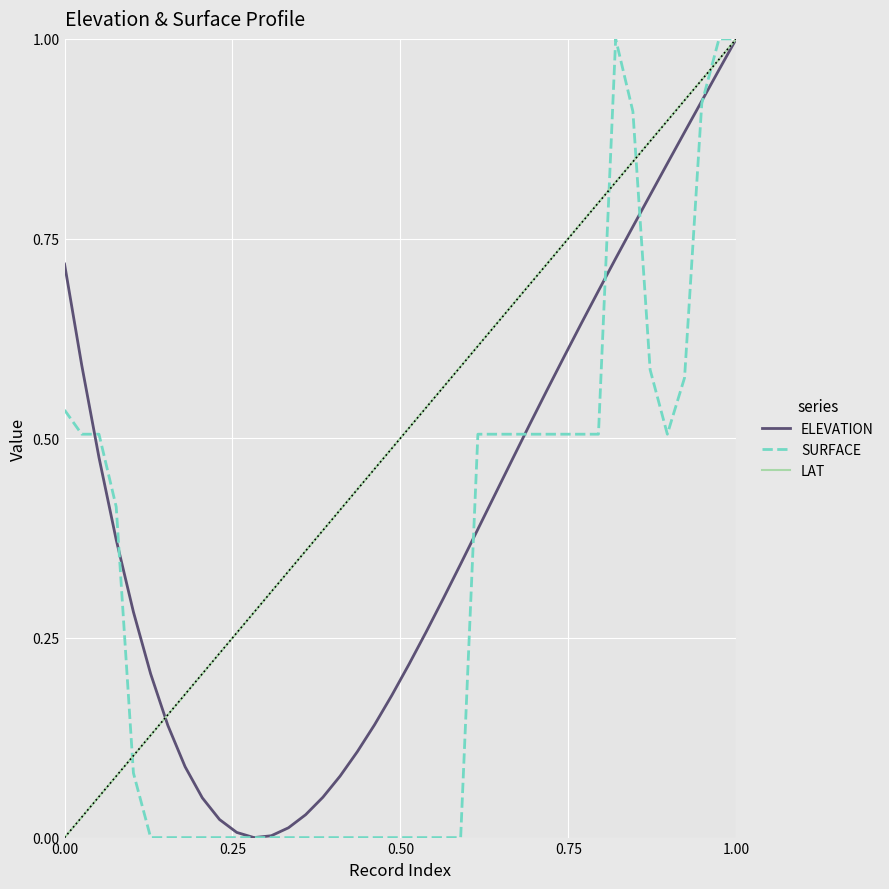

Rank the series by their average value, from highest to lowest.

LAT, ELEVATION, SURFACE